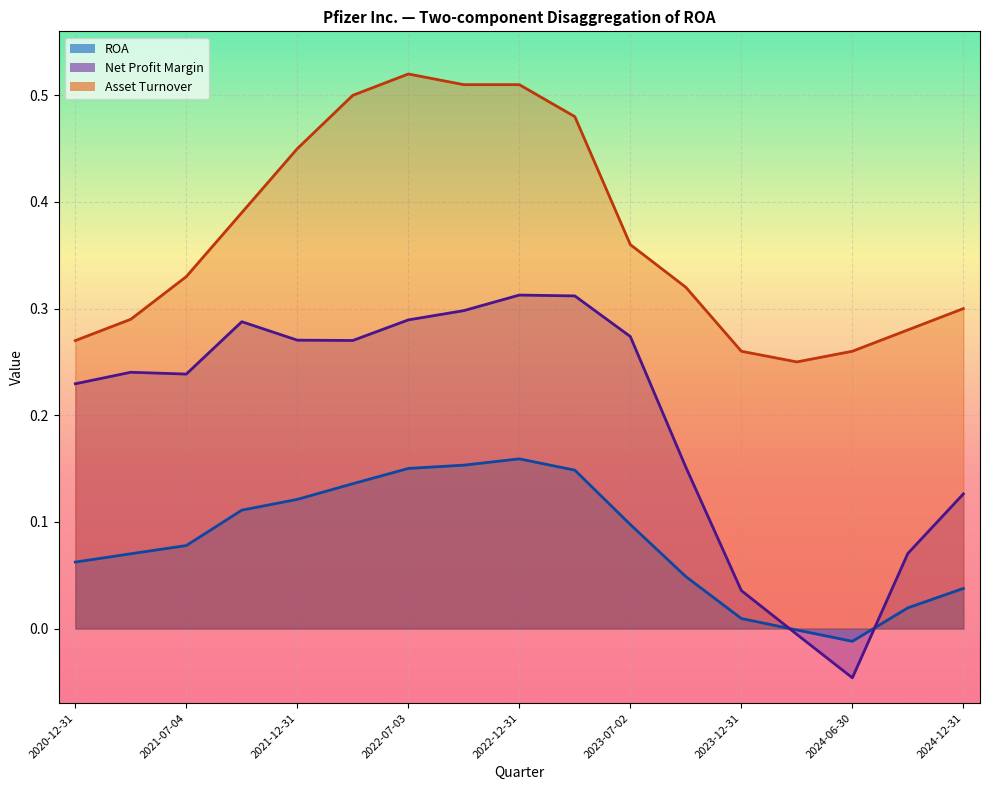

What value does the ROA series have at 2021-10-03?

0.1